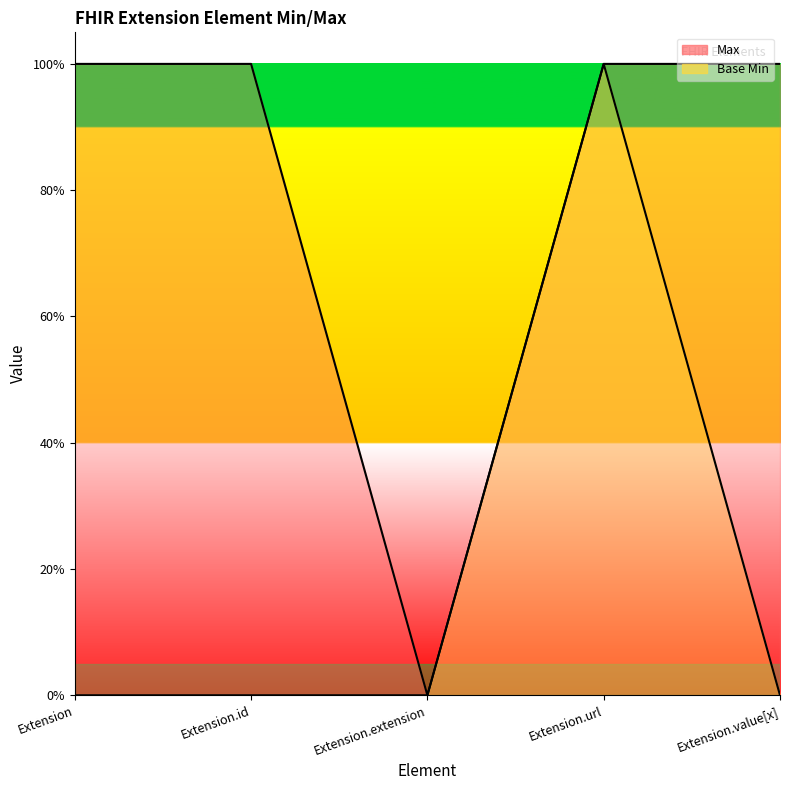

True or false: Max has more than 1 interior local peaks.

False